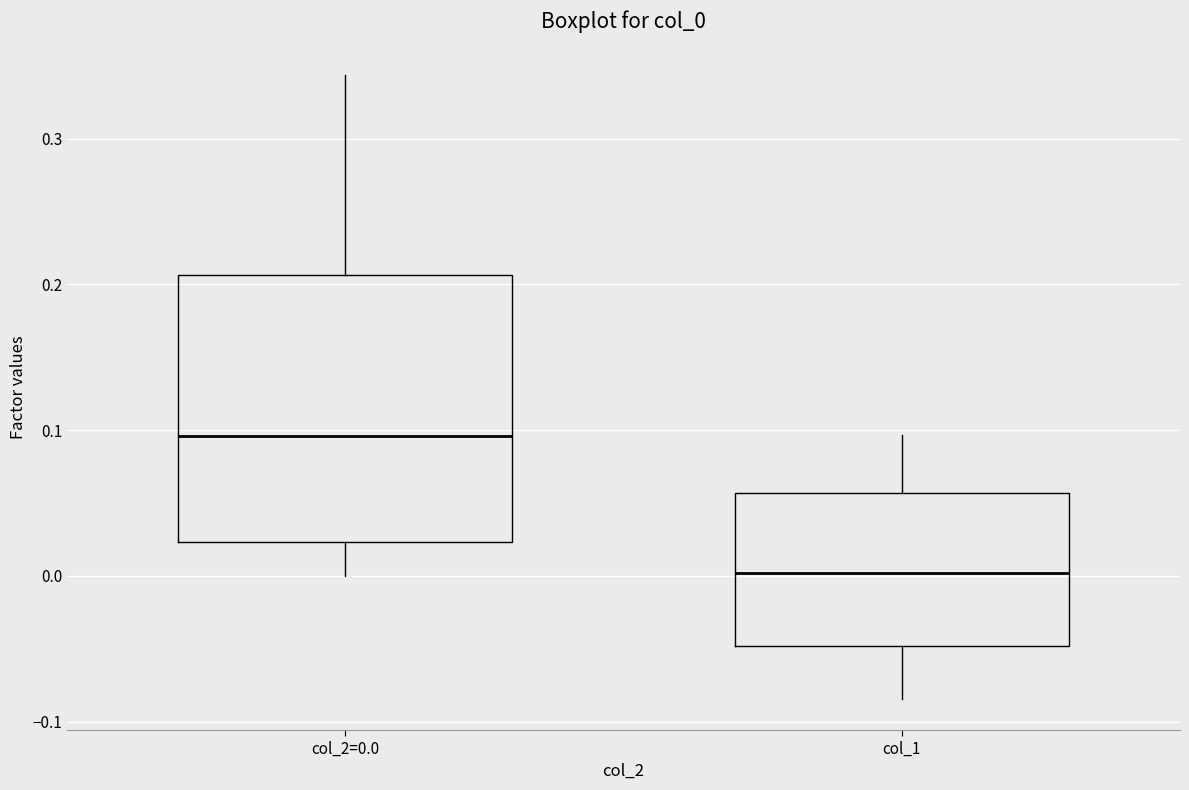

Reading left to right, read every box against the y-axis: the position of its median line, the range the box covers, and the ends of its whiskers. The values are not printed on the chart, so give them approximately, as read against the axis.

col_2=0.0: median 0.10, box 0.02 to 0.21, whiskers 0.00 to 0.34
col_1: median 0.00, box -0.05 to 0.06, whiskers -0.08 to 0.10